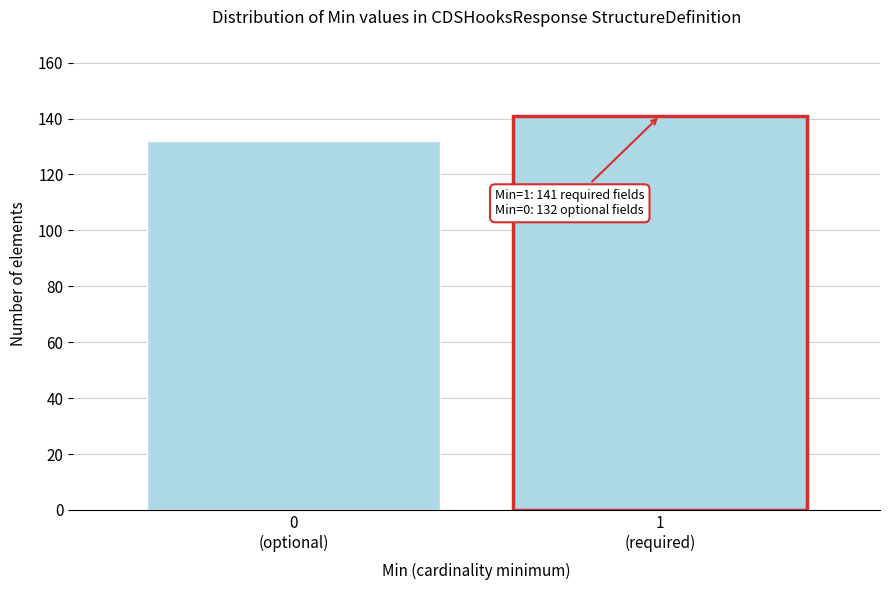

Reading left to right, extract all data points from this chart.

132	141